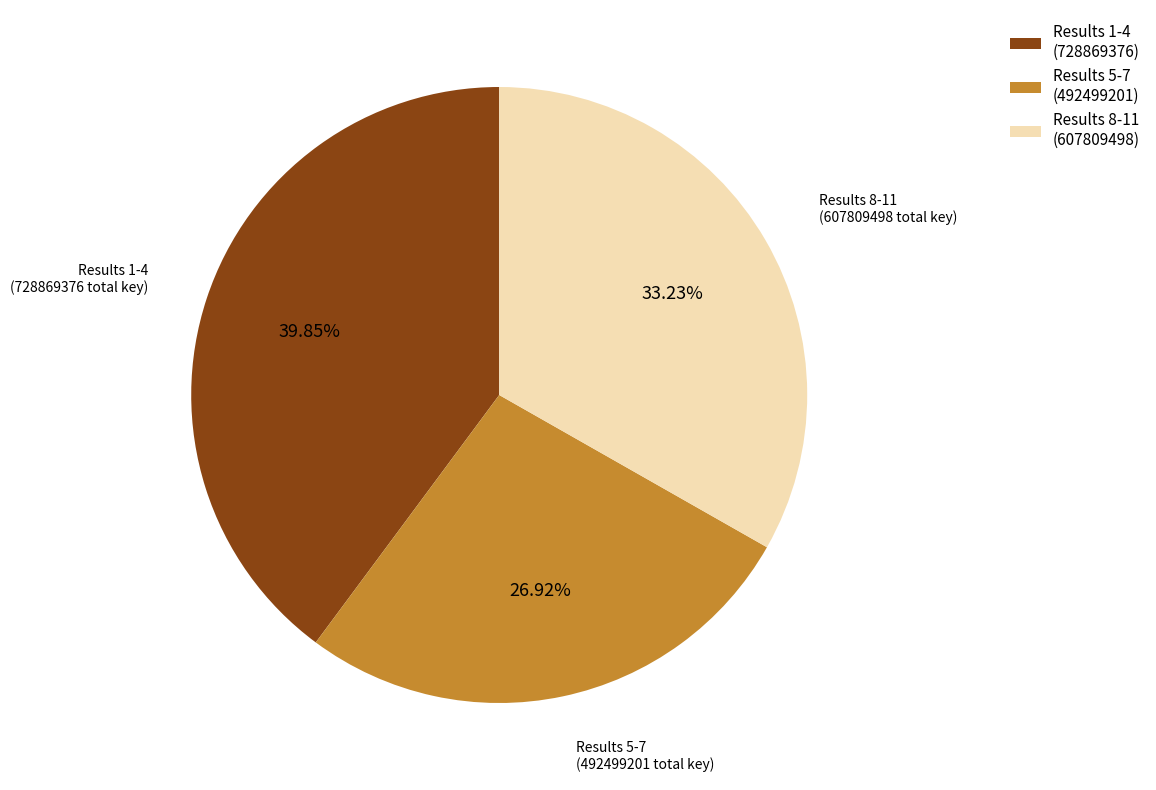

Rank the categories by value from lowest to highest.

Results 5-7, Results 8-11, Results 1-4